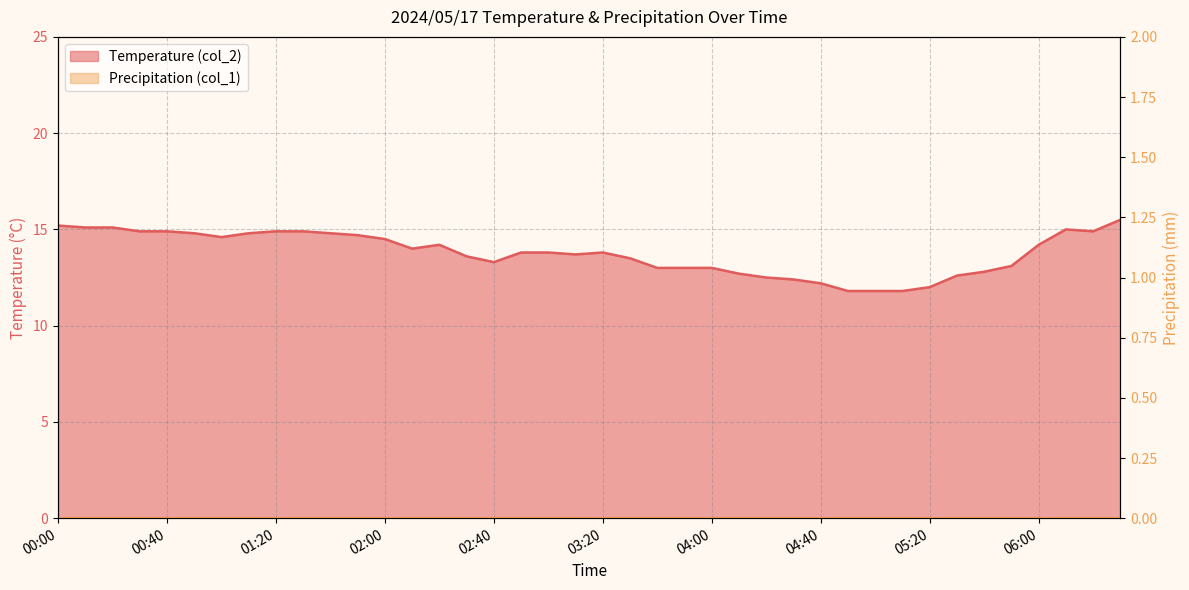

Rank the categories by value from highest to lowest.

06:30, 00:00, 00:10, 00:20, 06:10, 00:30, 00:40, 01:20, 01:30, 06:20, 00:50, 01:10, 01:40, 01:50, 01:00, 02:00, 02:20, 06:00, 02:10, 02:50, 03:00, 03:20, 03:10, 02:30, 03:30, 02:40, 05:50, 03:40, 03:50, 04:00, 05:40, 04:10, 05:30, 04:20, 04:30, 04:40, 05:20, 04:50, 05:00, 05:10